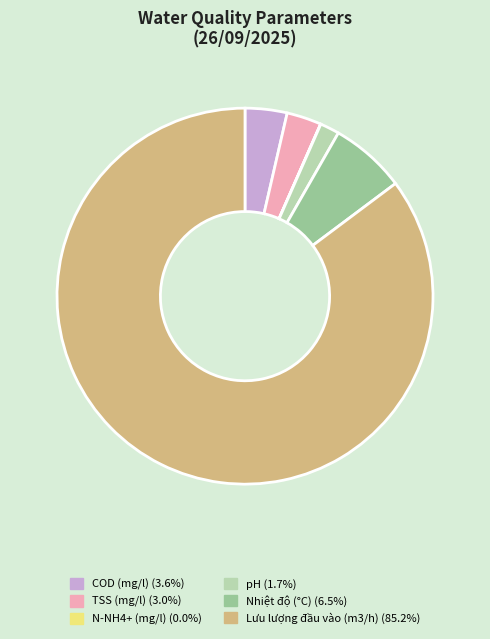

Do COD (mg/l) and Lưu lượng đầu vào together represent more than half of the pie?

Yes